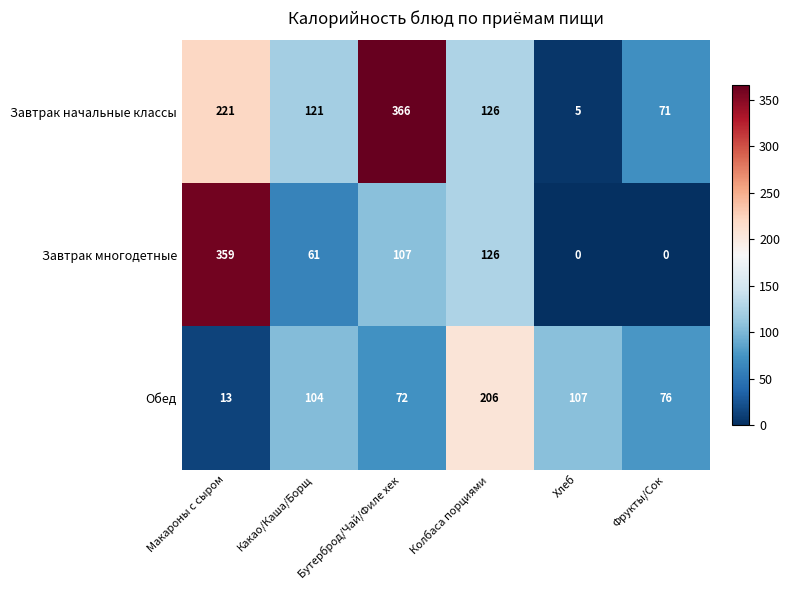

What is the greatest value displayed?

366